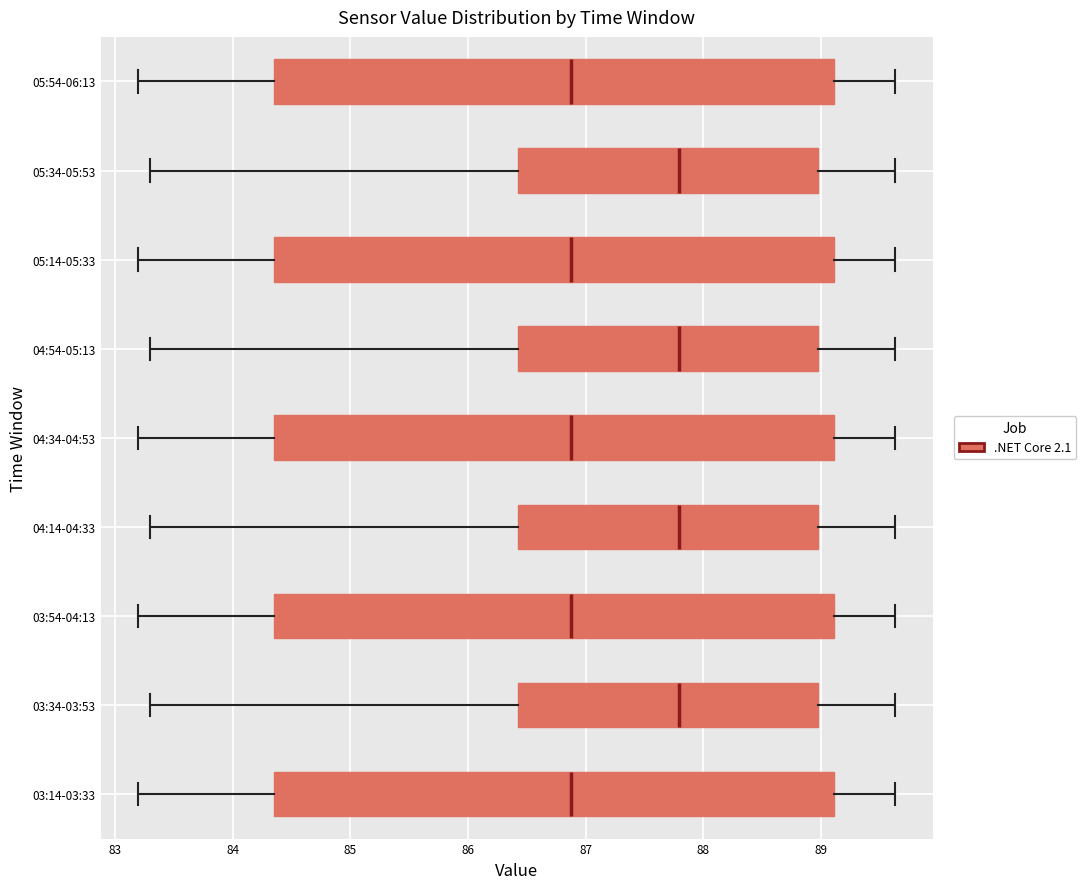

Reading bottom to top, transcribe this box plot: for each box, give where its median line is, the range the box spans, and where its two whiskers end, as read against the x-axis. The values are not printed on the chart, so give them approximately, as read against the axis.

03:14-03:33: median 86.9, box 84.4 to 89.1, whiskers 83.2 to 89.6
03:34-03:53: median 87.8, box 86.4 to 89.0, whiskers 83.3 to 89.6
03:54-04:13: median 86.9, box 84.4 to 89.1, whiskers 83.2 to 89.6
04:14-04:33: median 87.8, box 86.4 to 89.0, whiskers 83.3 to 89.6
04:34-04:53: median 86.9, box 84.4 to 89.1, whiskers 83.2 to 89.6
04:54-05:13: median 87.8, box 86.4 to 89.0, whiskers 83.3 to 89.6
05:14-05:33: median 86.9, box 84.4 to 89.1, whiskers 83.2 to 89.6
05:34-05:53: median 87.8, box 86.4 to 89.0, whiskers 83.3 to 89.6
05:54-06:13: median 86.9, box 84.4 to 89.1, whiskers 83.2 to 89.6